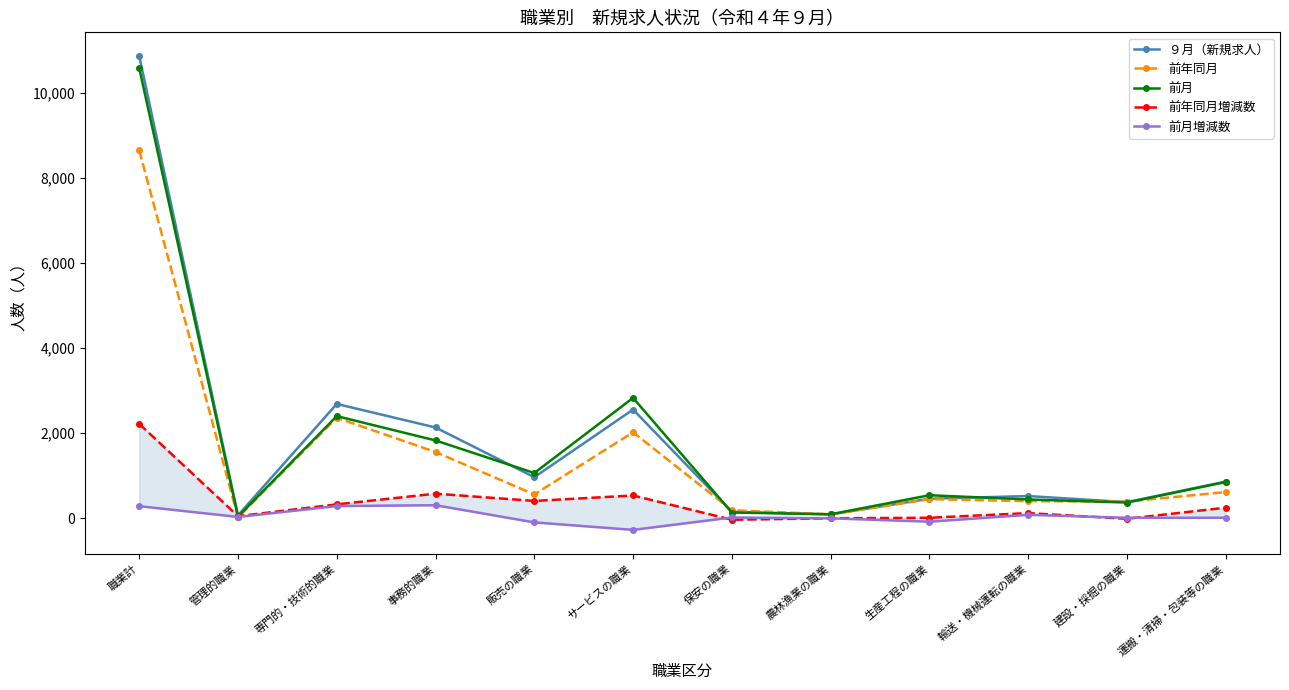

Count the number of categories in the chart.

12